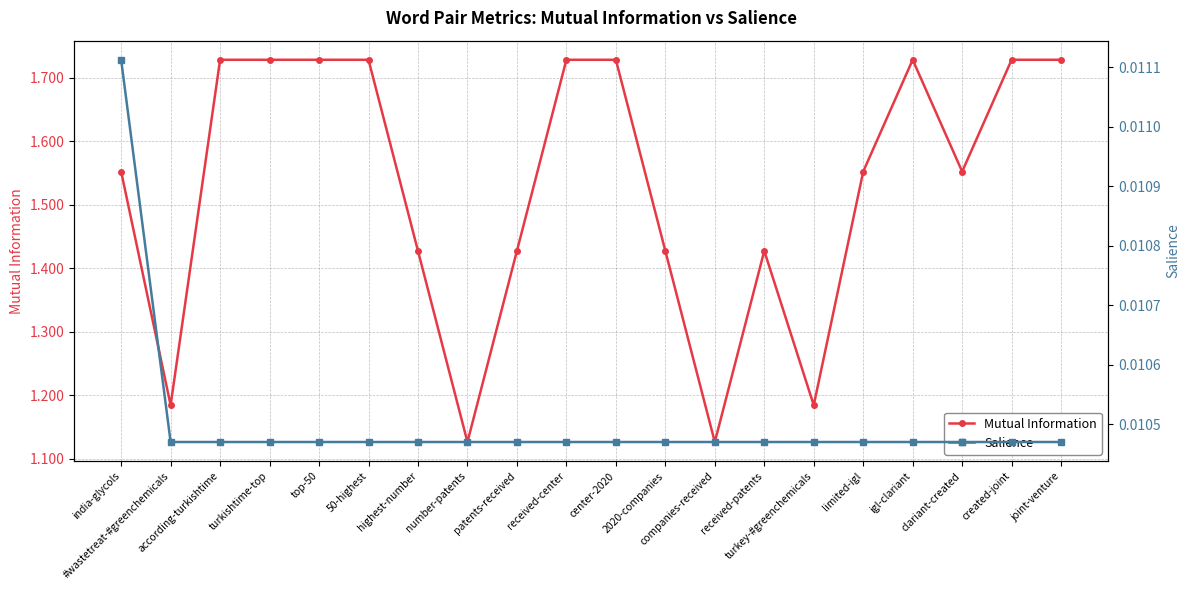

True or false: Salience has a value of 0.0 at 50-highest.

True